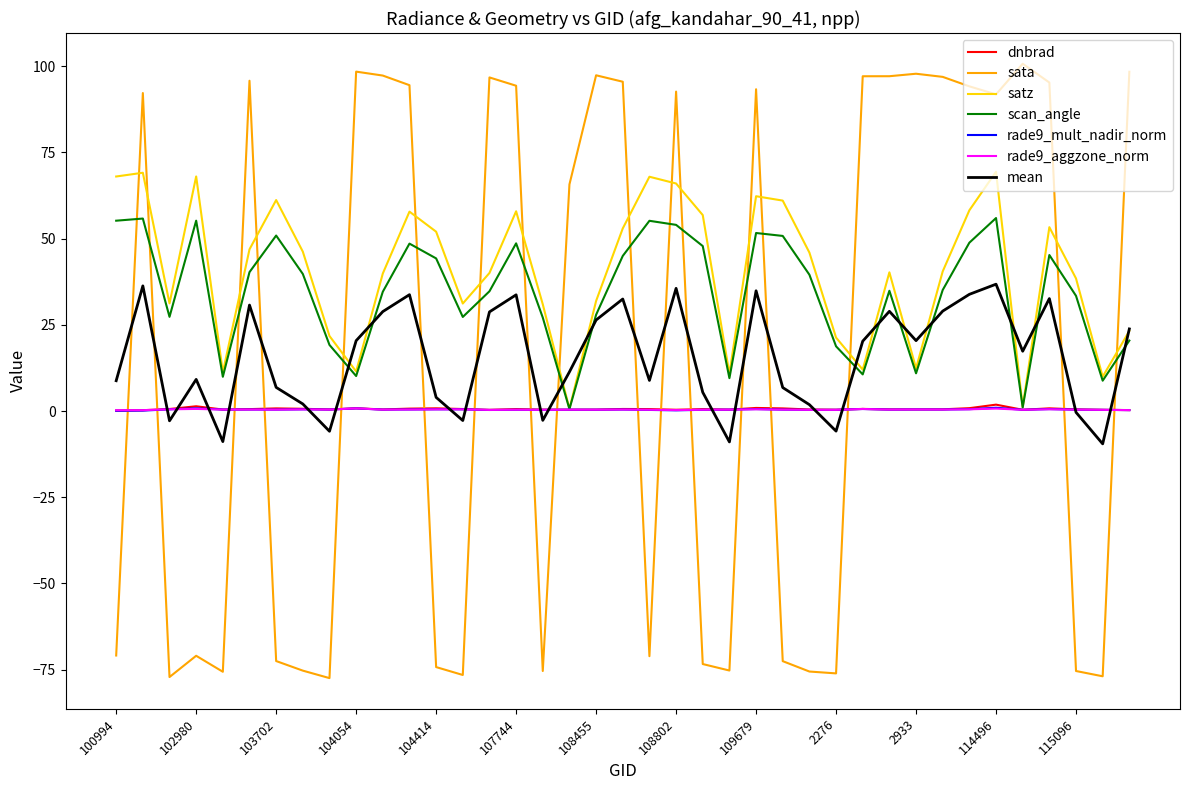

What is the minimum value for sata?

-77.5